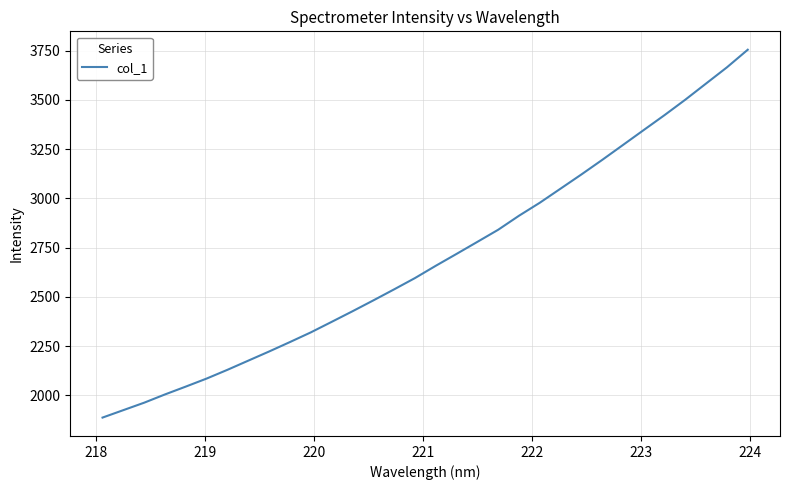

Does the chart display data point markers on the line(s)?

No